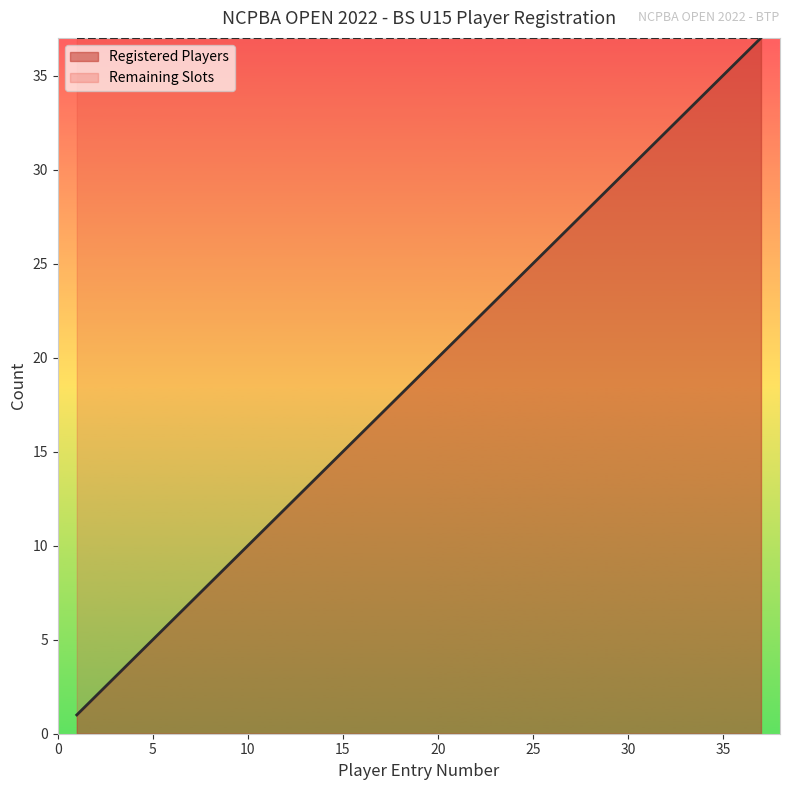

What is the change in value from 12 to 13?

+1